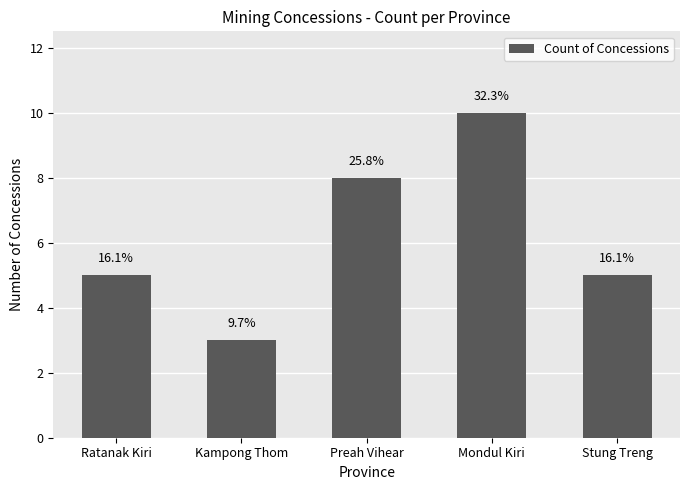

Does the chart contain any negative values?

No